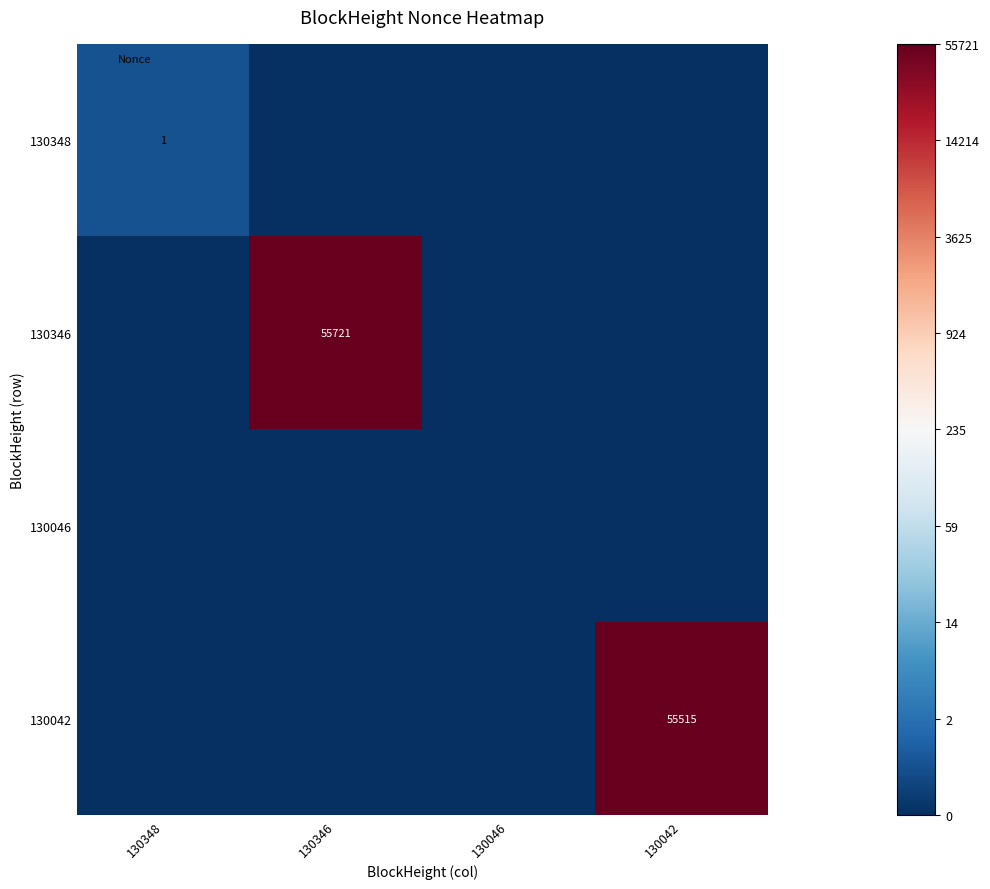

Between 130046 and 130346, which is larger?

130046